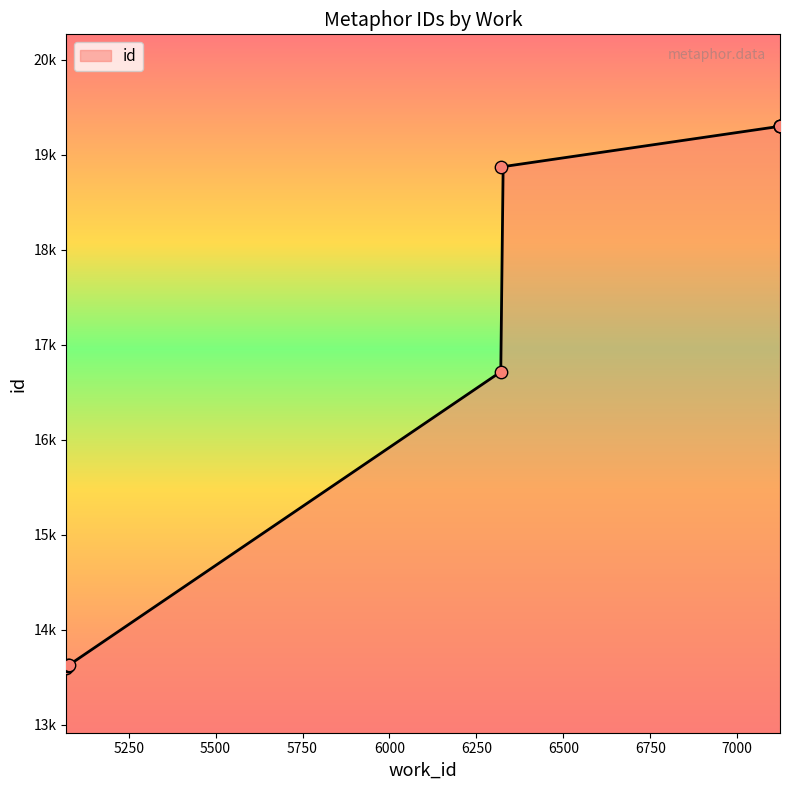

Between 5071 and 7123, which is larger?

7123